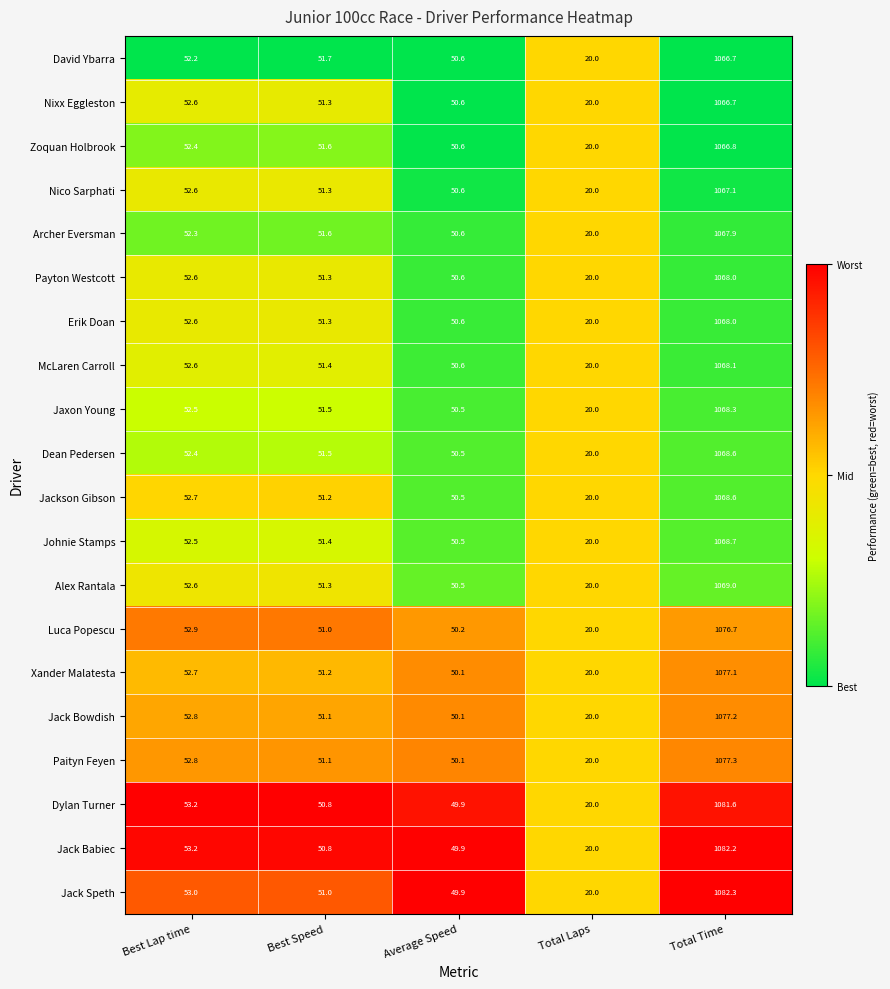

Count the number of categories in the chart.

5